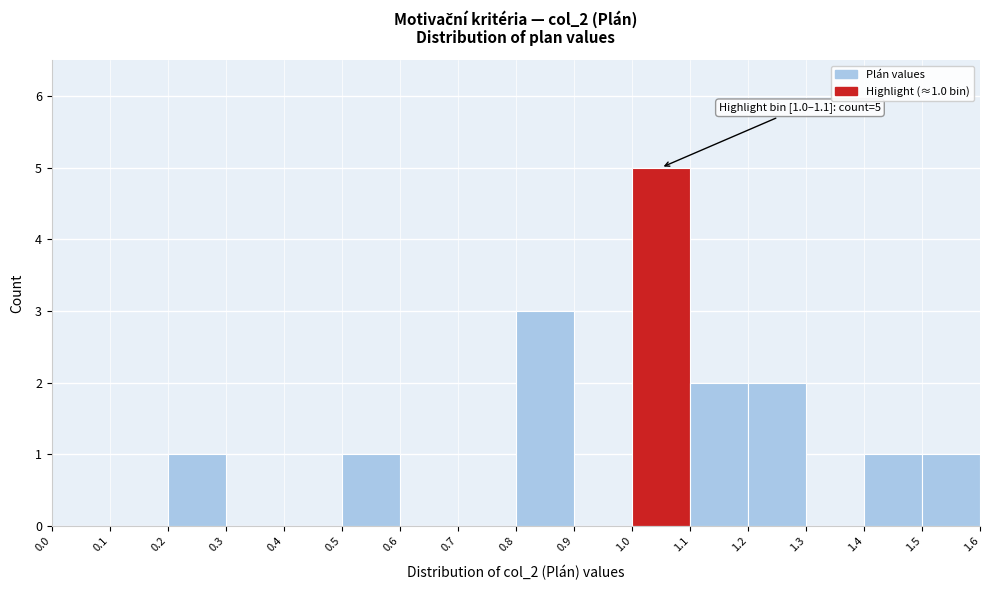

Over which range of the x-axis is the bar tallest?

1.0 to 1.1